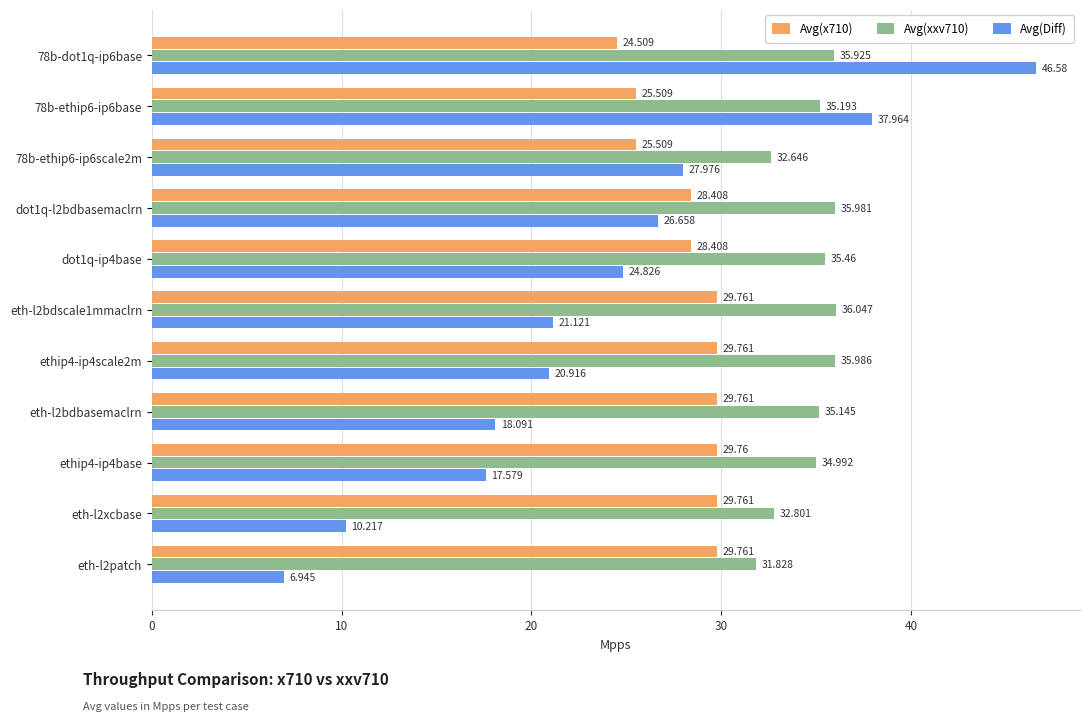

At how many categories does at least one series exceed 17?

11